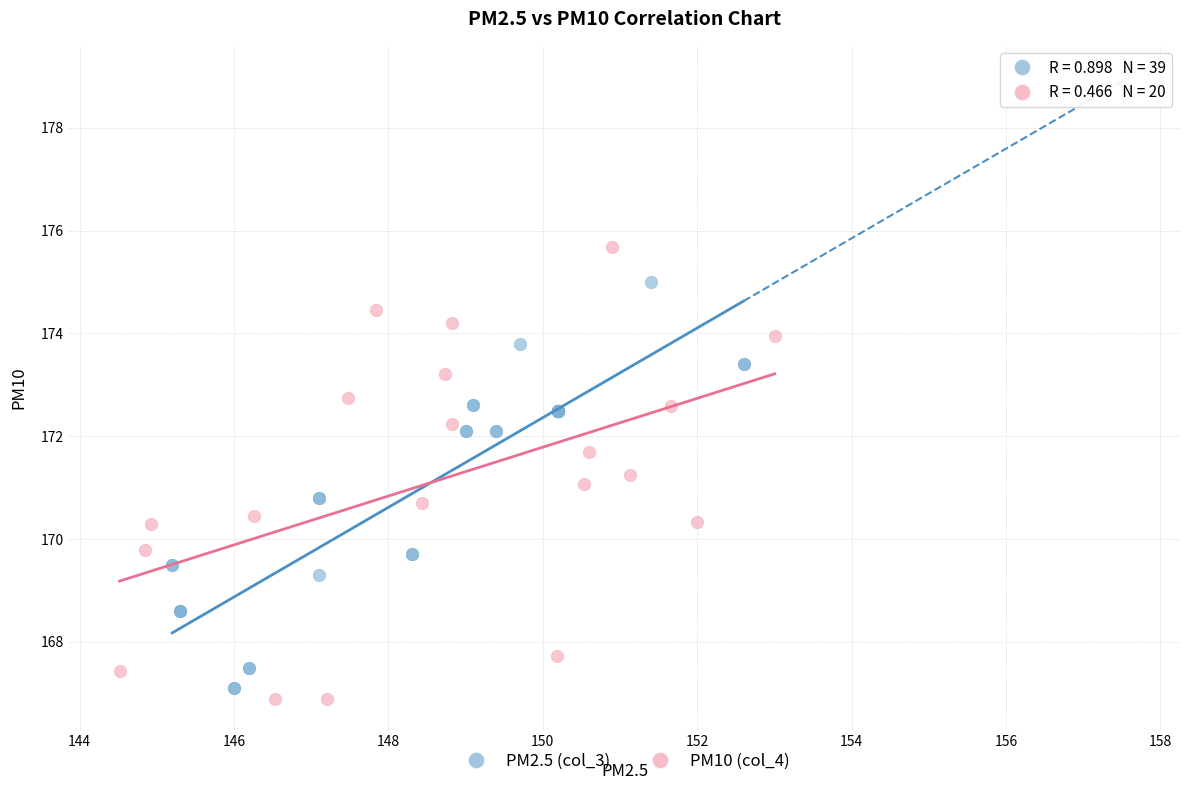

Which series has the widest spread of Y values?

PM10 (col_4)